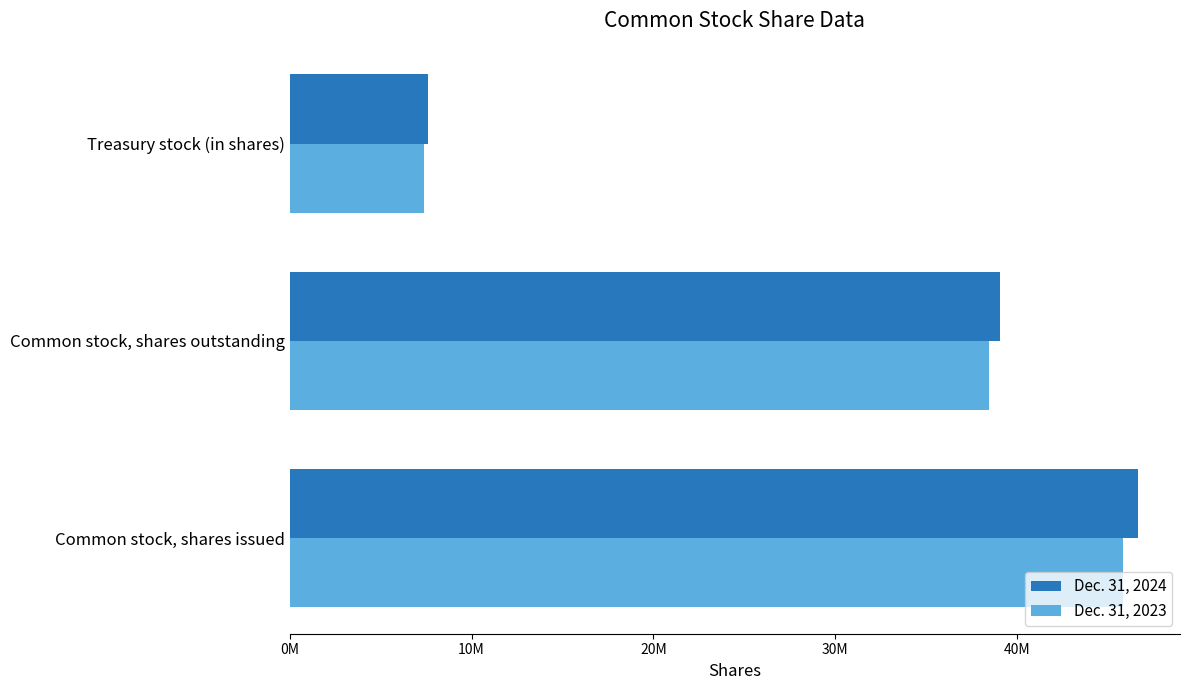

At how many categories does at least one series exceed 25958794?

2